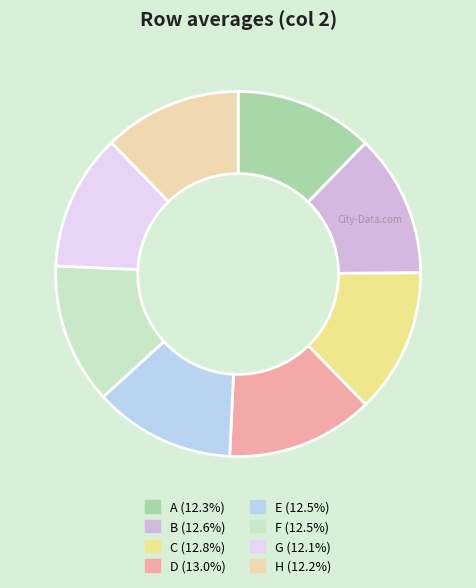

To the nearest percent, what percentage of the pie is C?

13%